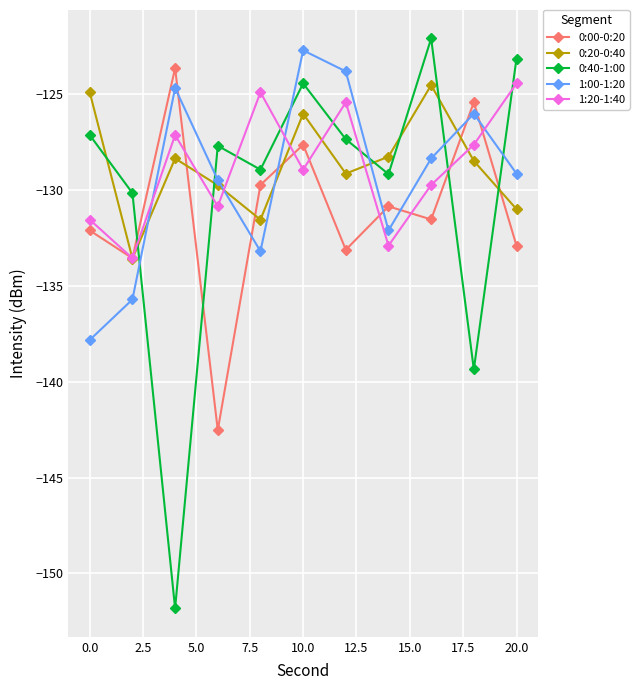

How many interior local peaks does the 1:00-1:20 series have?

3